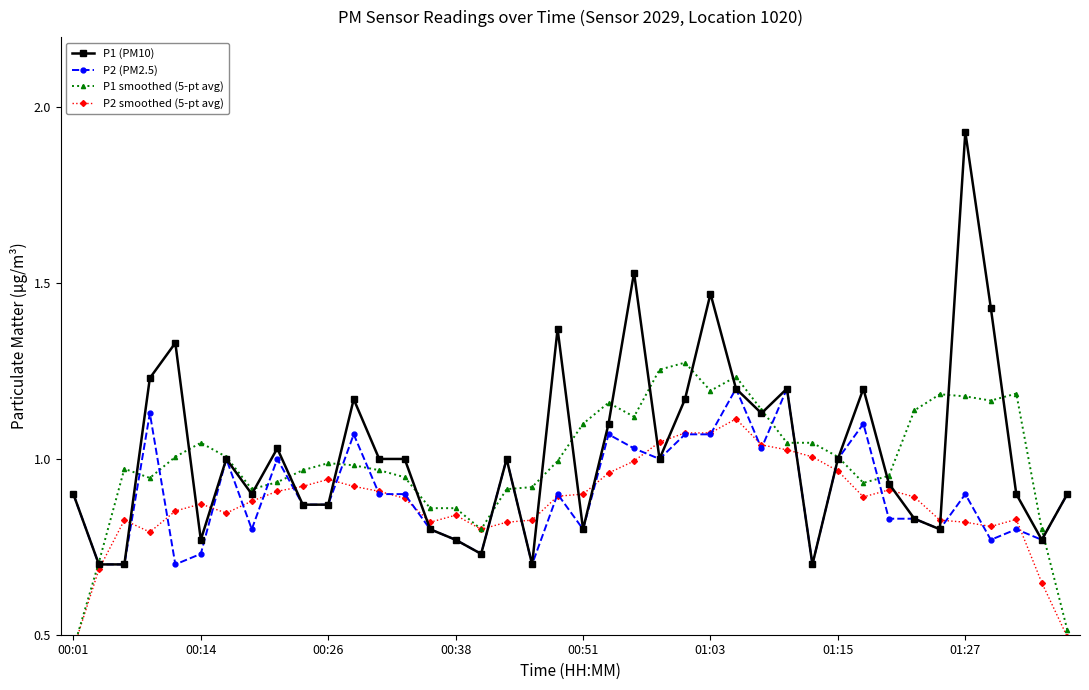

What are all the series names shown in the legend?

P1 (PM10), P2 (PM2.5), P1 smoothed (5-pt avg), P2 smoothed (5-pt avg)